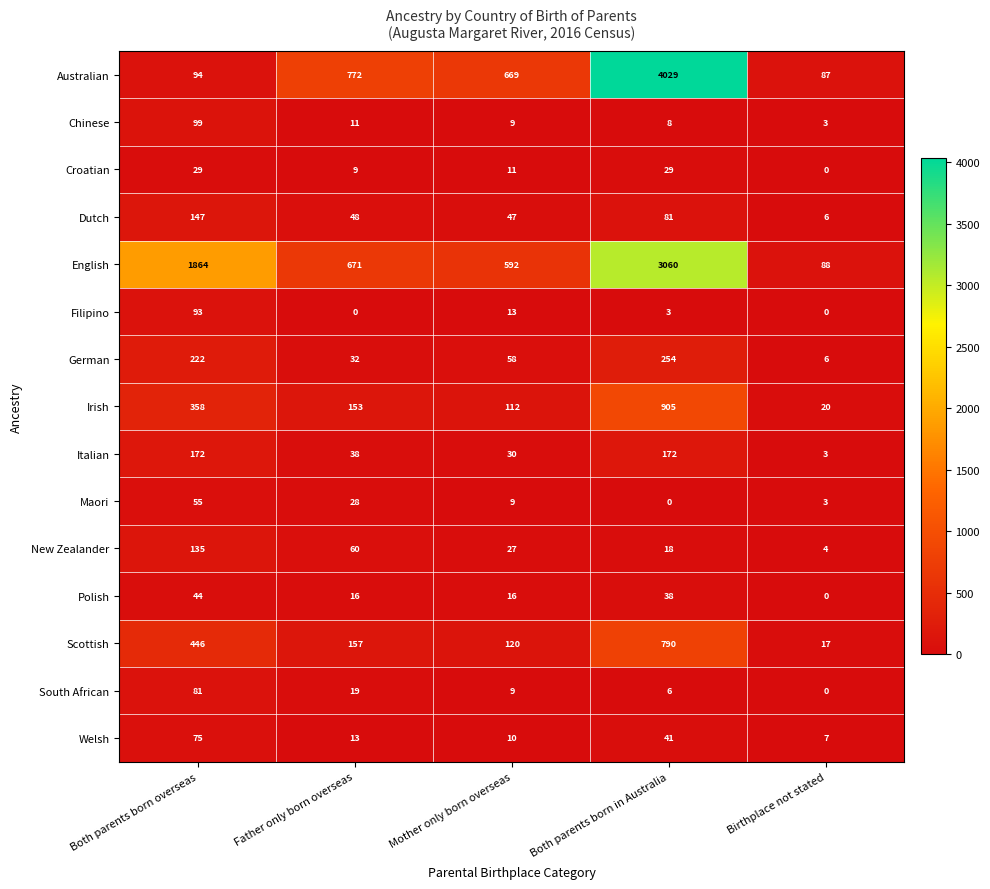

What is the difference between the maximum and second lowest values in the New Zealander series?

117